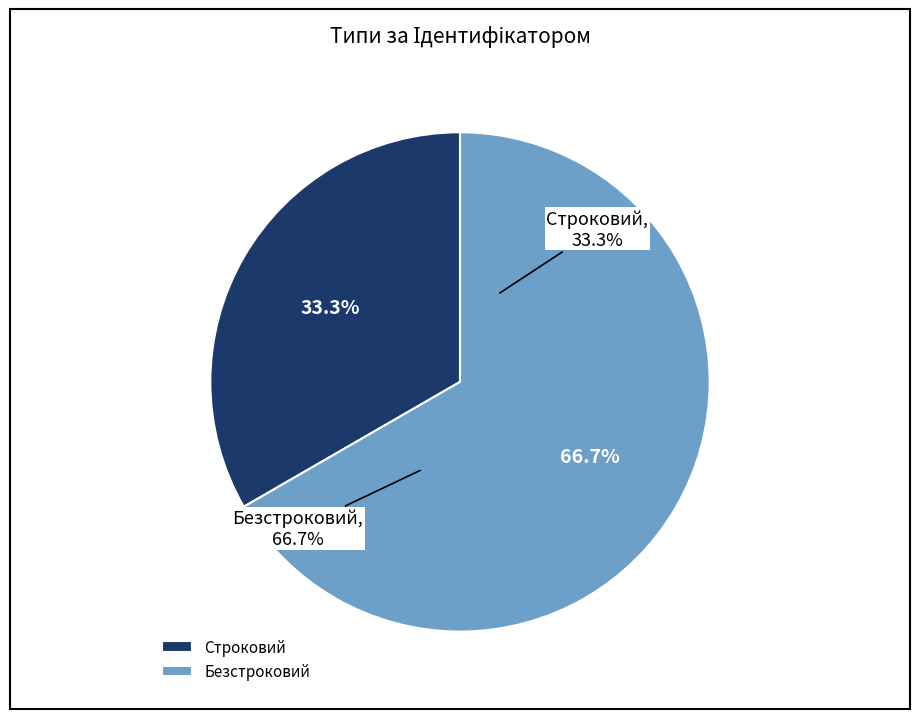

How many segments does this pie chart have?

2